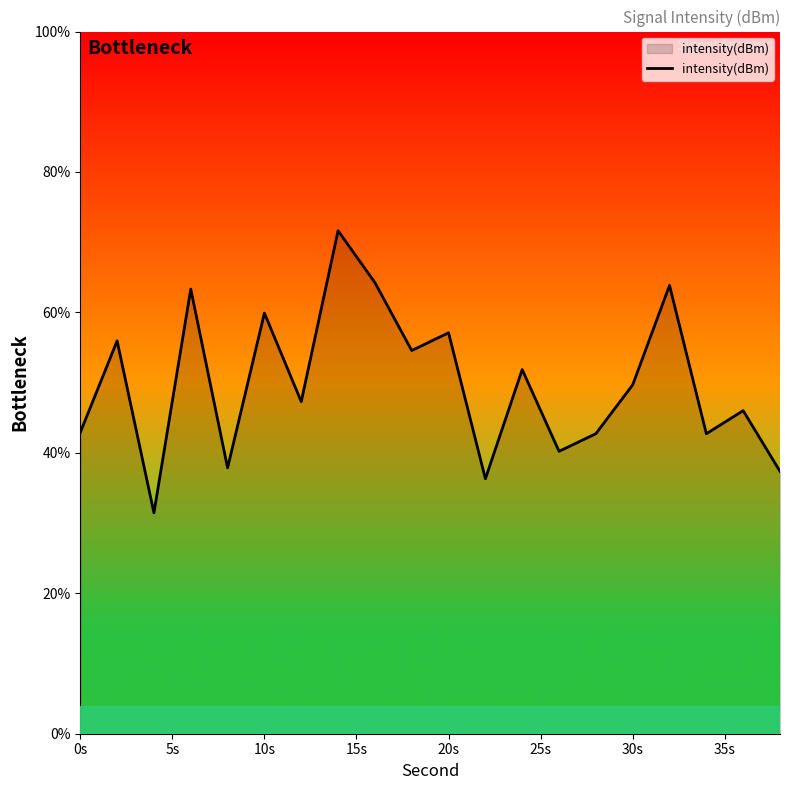

How many series are shown in this chart?

1